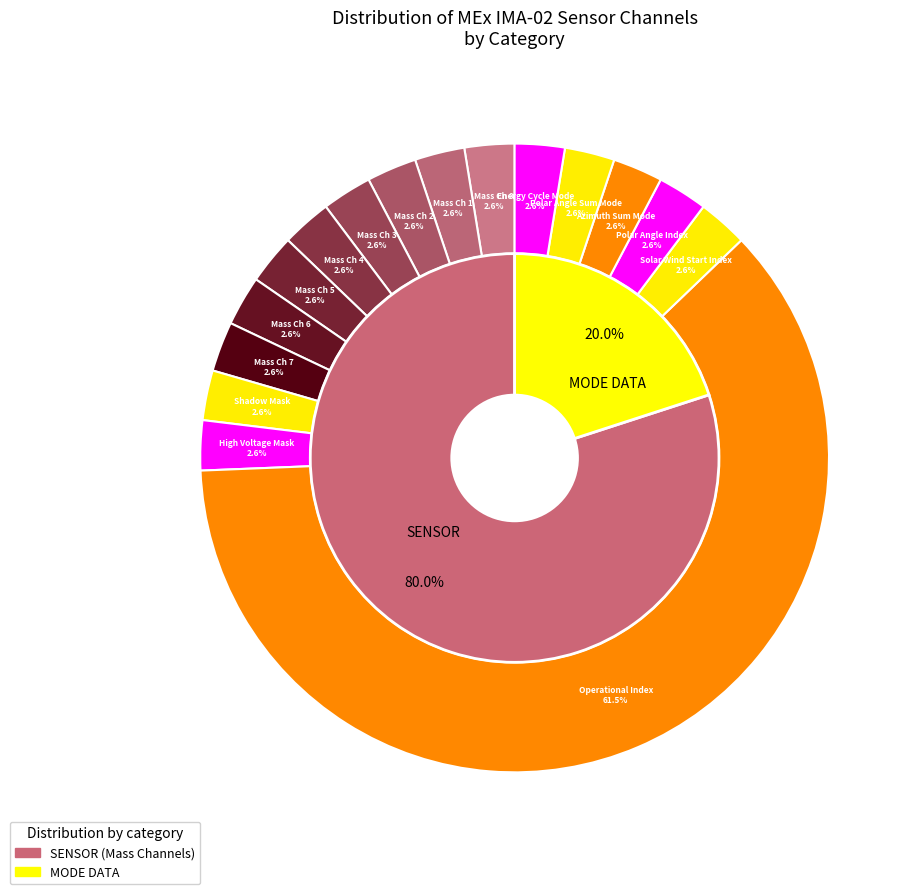

Is Operational Index the majority of the pie?

Yes